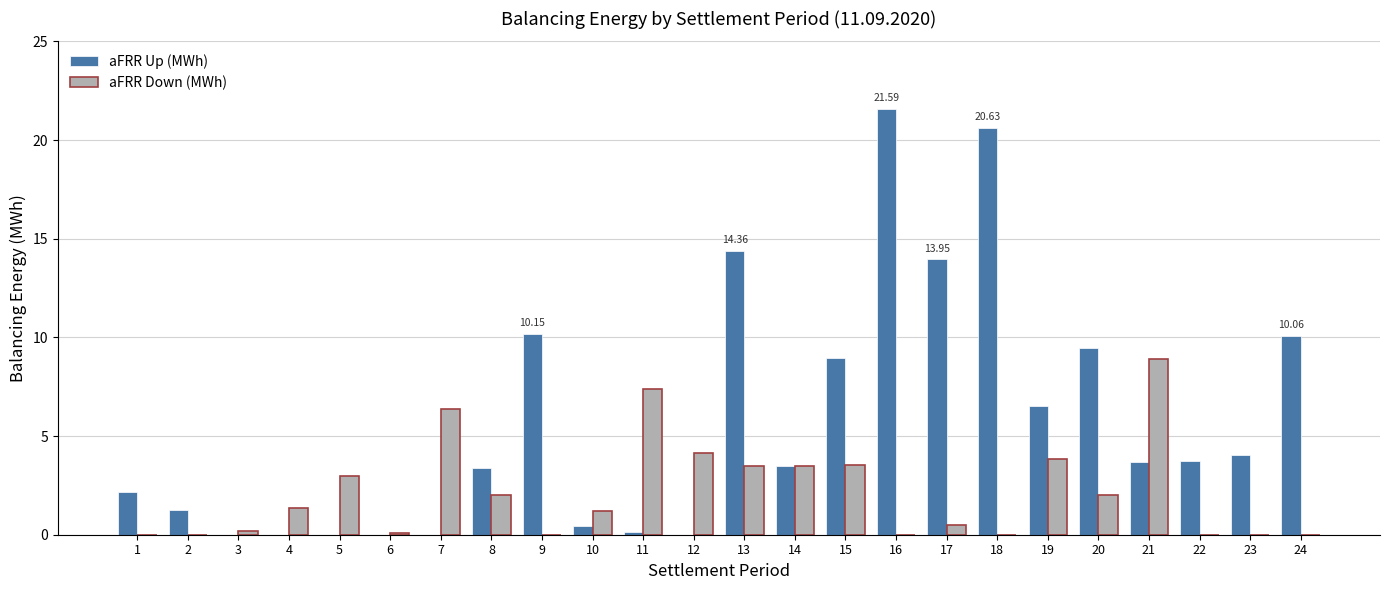

What is the total value across all series at 8?

5.4